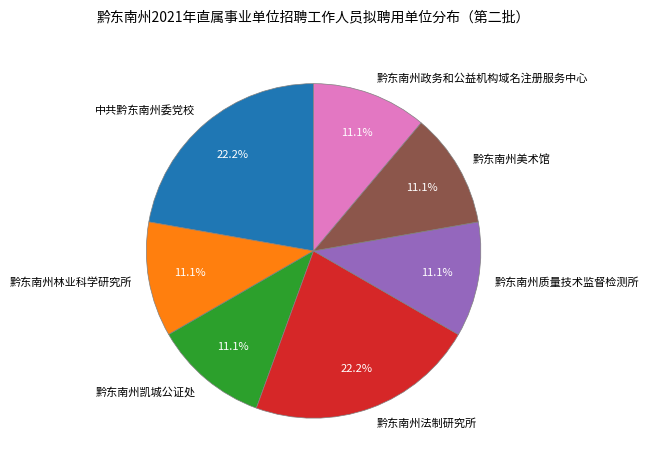

True or false: 黔东南州美术馆 accounts for 11% of the total.

True